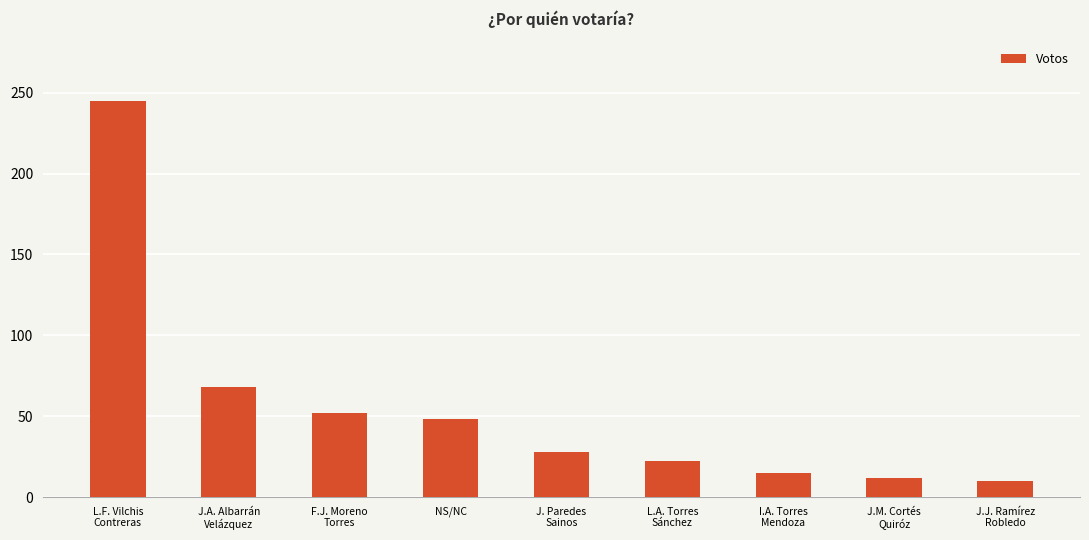

Reading right to left, list all the values displayed in this chart.

J.J. Ramírez
Robledo=10	J.M. Cortés
Quiróz=12	I.A. Torres
Mendoza=15	L.A. Torres
Sánchez=22	J. Paredes
Sainos=28	NS/NC=48	F.J. Moreno
Torres=52	J.A. Albarrán
Velázquez=68	L.F. Vilchis
Contreras=245